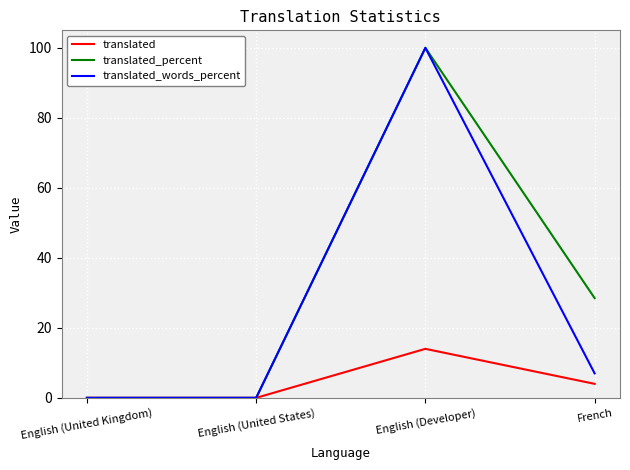

What position from the left is English (Developer)?

3